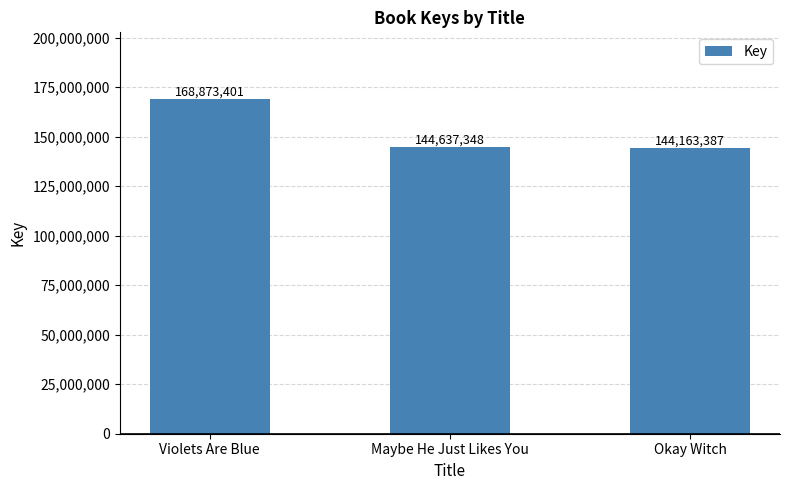

Which category has the lowest value across all series?

Okay Witch